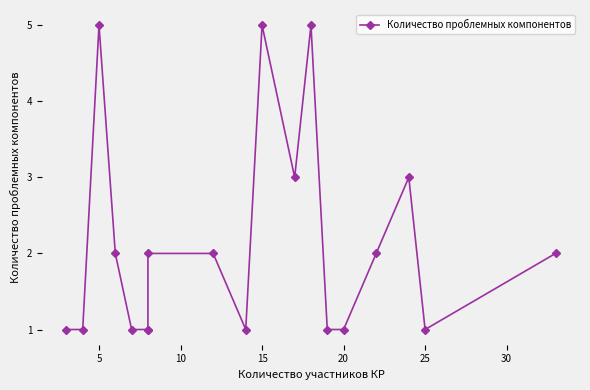

Is it true that the value at 25 is 1?

False